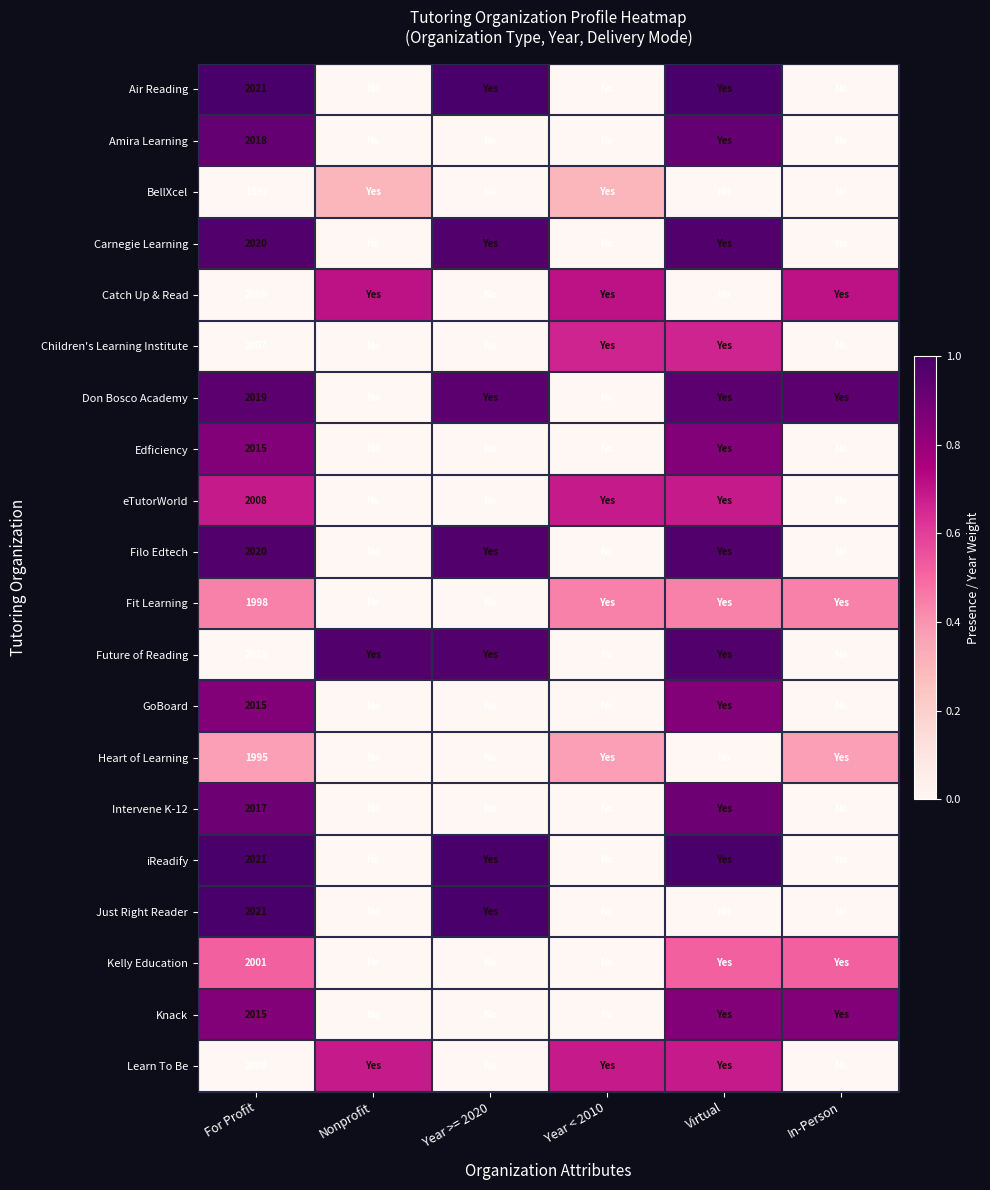

Is the value of Intervene K-12 at For Profit greater than the value of Just Right Reader at For Profit?

No